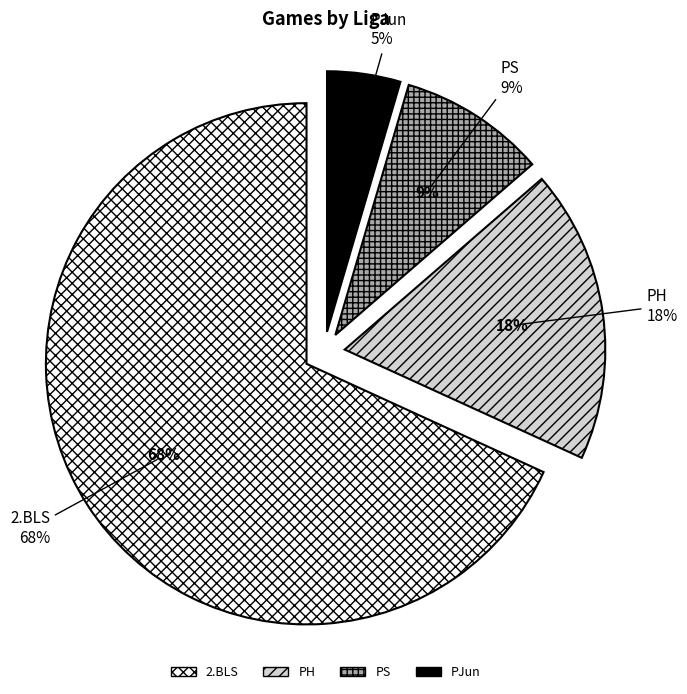

How many segments does this pie chart have?

4